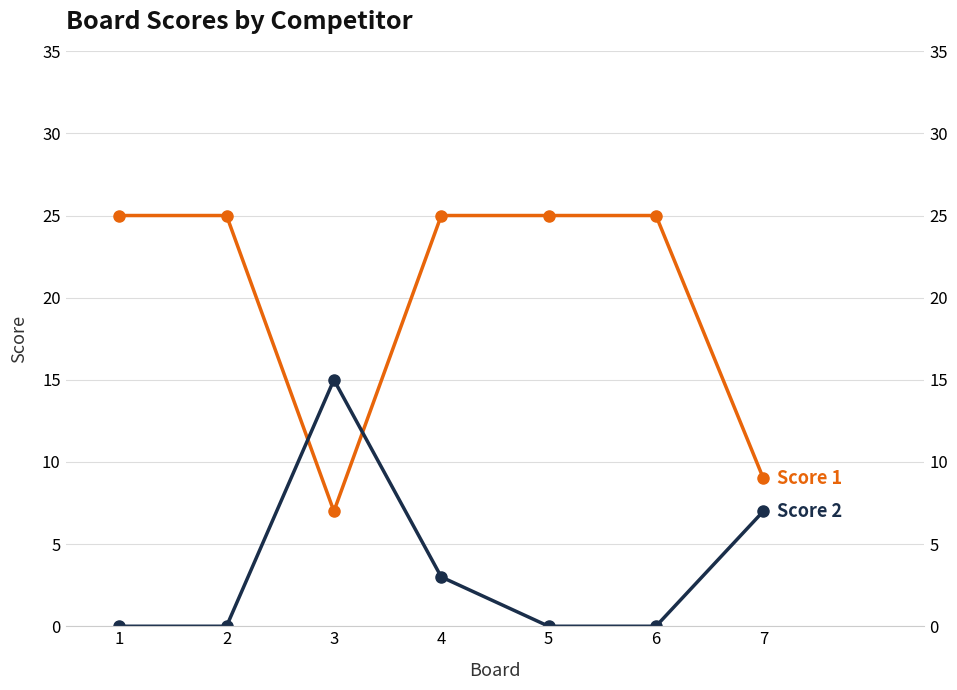

Does the chart have visible grid lines?

Yes